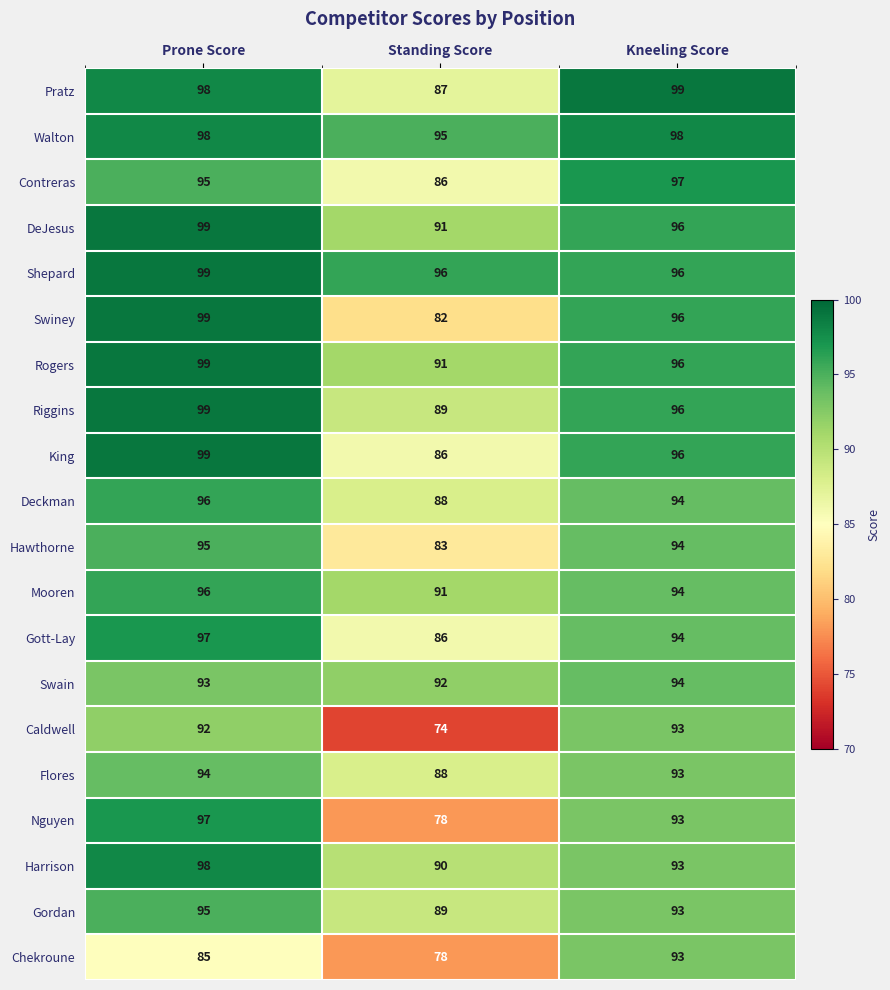

Which label corresponds to the smallest value in the chart?

Standing Score